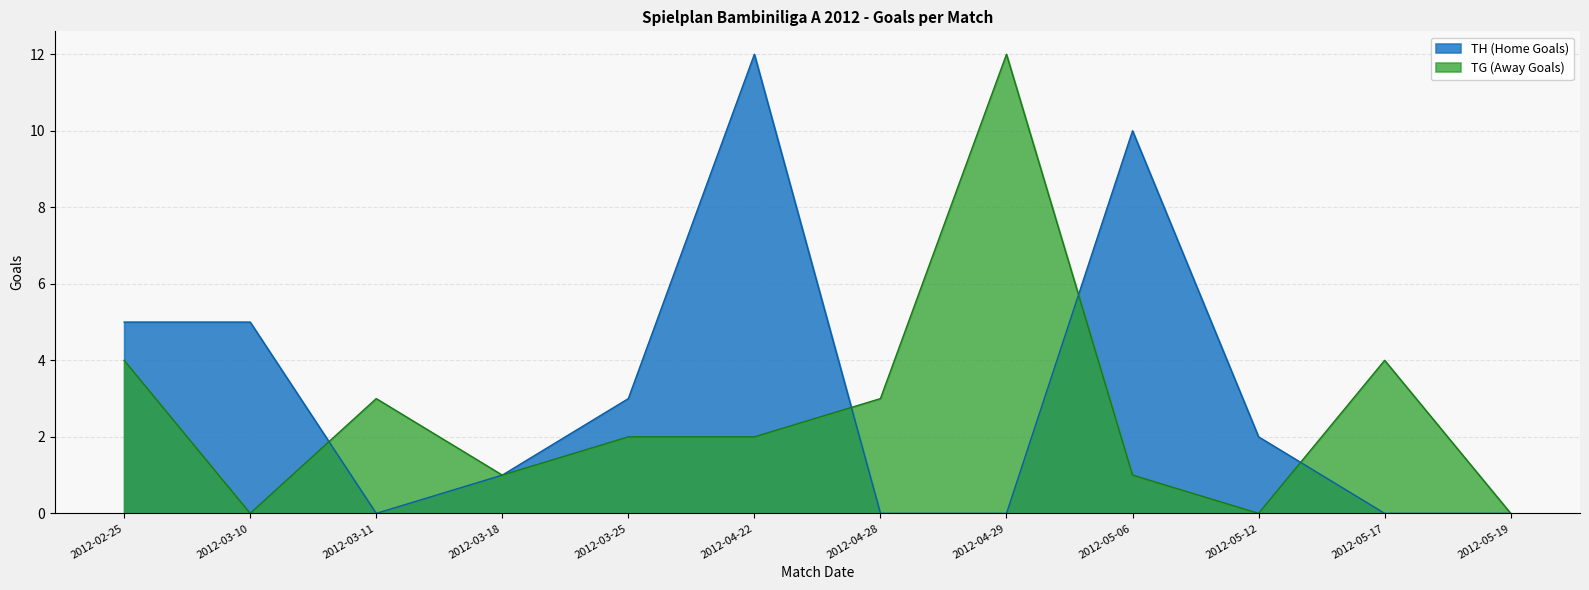

At which label is TH (Home Goals) closest to 6?

2012-02-25